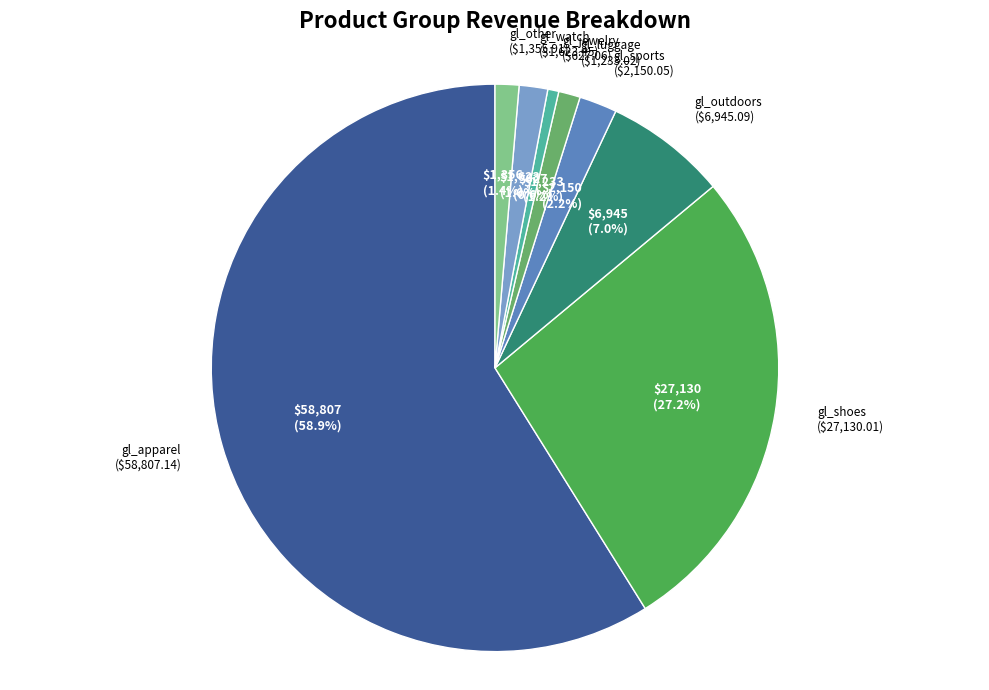

Which category accounts for the majority?

gl_apparel